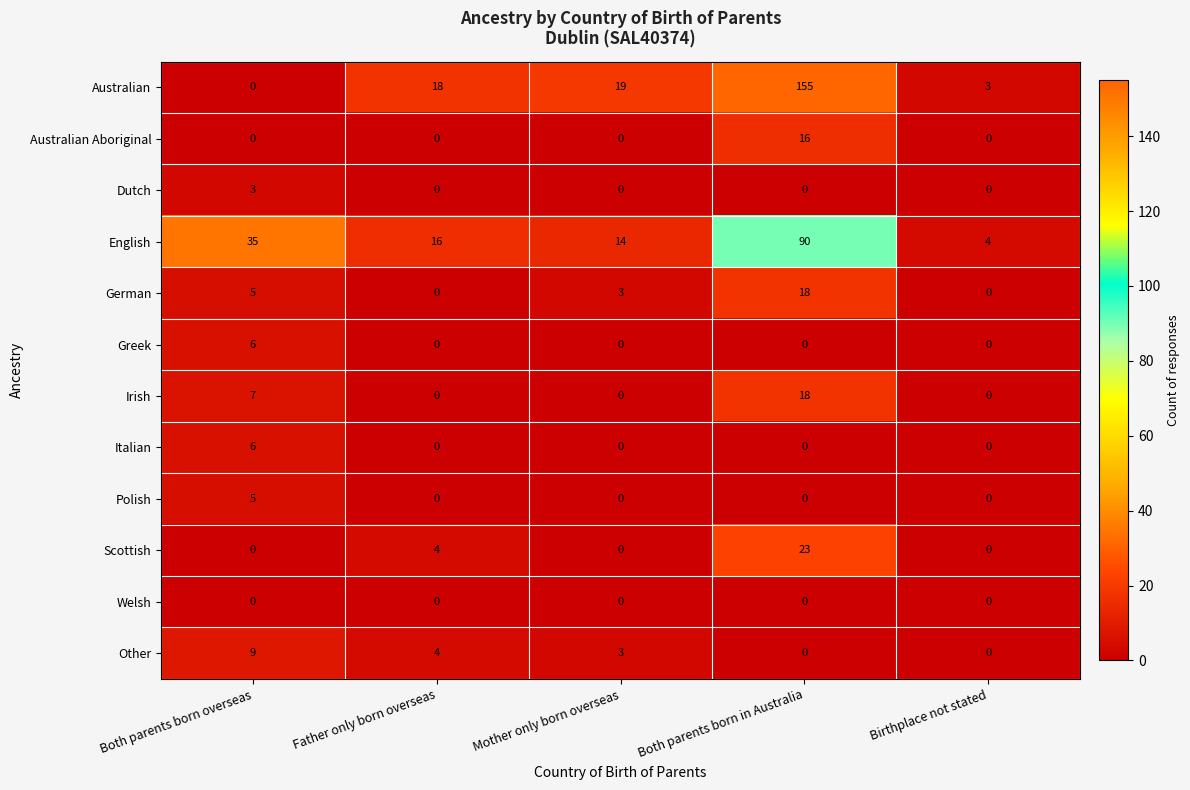

Which label corresponds to the largest value in the chart?

Both parents born in Australia